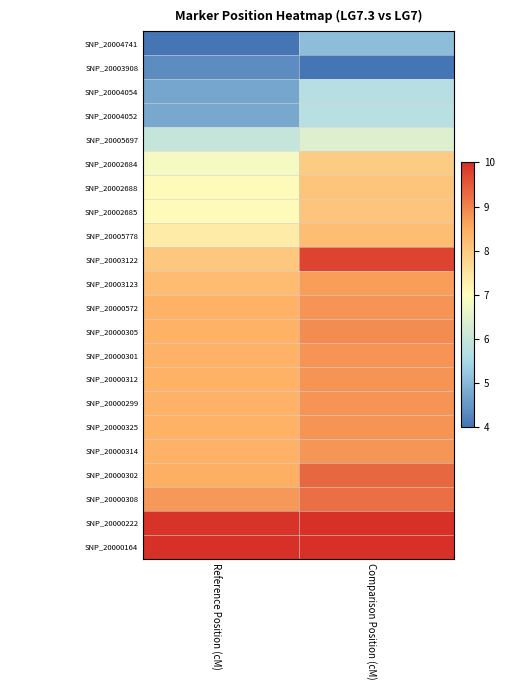

Which category has the highest value across all series?

Reference Position (cM)